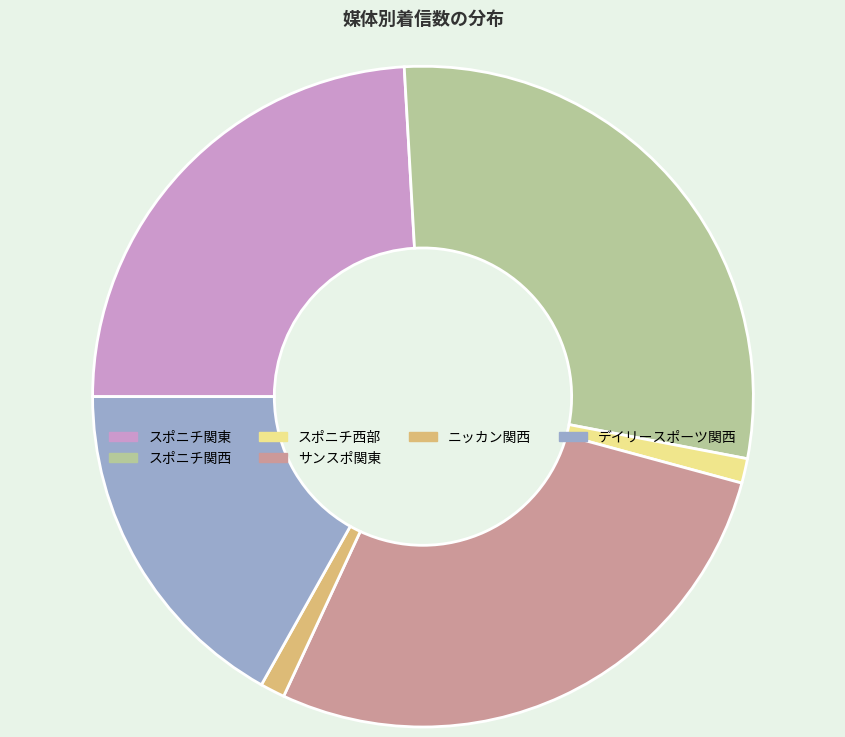

What is the largest slice in the pie chart?

スポニチ関西